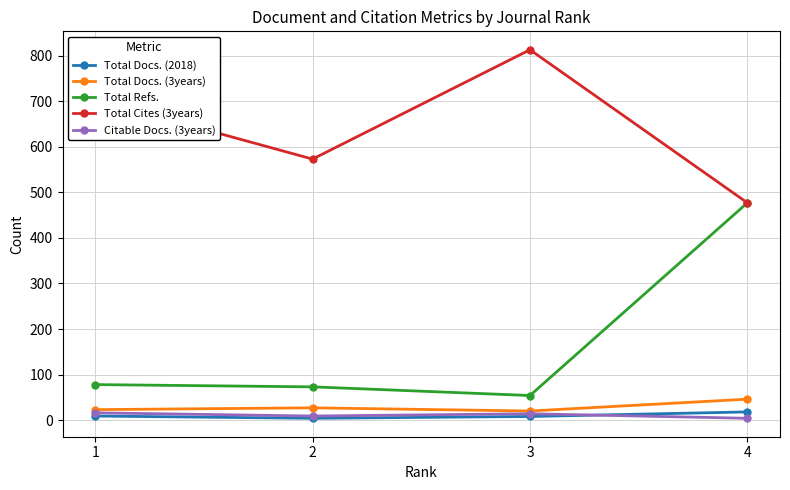

True or false: Total Docs. (3years) and Total Refs. intersect in this chart.

False